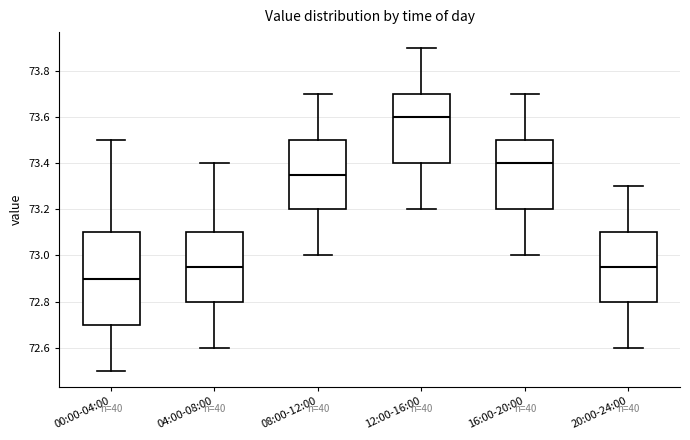

Reading left to right, read every box against the y-axis: the position of its median line, the range the box covers, and the ends of its whiskers. The values are not printed on the chart, so give them approximately, as read against the axis.

00:00-04:00: median 72.90, box 72.70 to 73.10, whiskers 72.50 to 73.50
04:00-08:00: median 72.96, box 72.80 to 73.10, whiskers 72.60 to 73.40
08:00-12:00: median 73.36, box 73.20 to 73.50, whiskers 73.00 to 73.70
12:00-16:00: median 73.60, box 73.40 to 73.70, whiskers 73.20 to 73.90
16:00-20:00: median 73.40, box 73.20 to 73.50, whiskers 73.00 to 73.70
20:00-24:00: median 72.96, box 72.80 to 73.10, whiskers 72.60 to 73.30